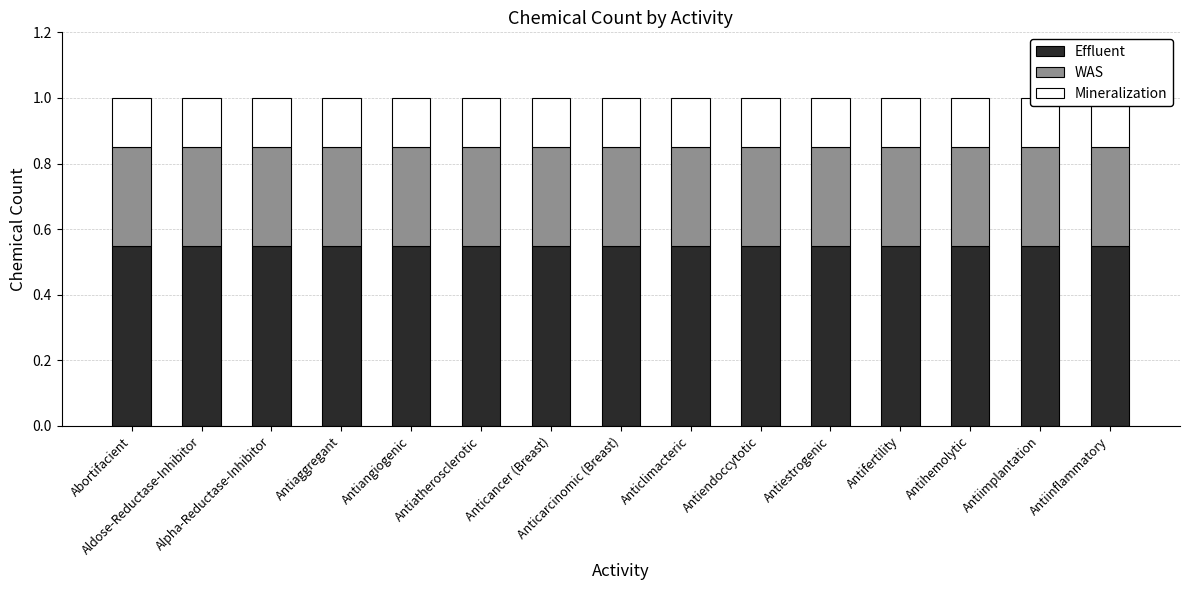

Which category has the highest value across all series?

Abortifacient